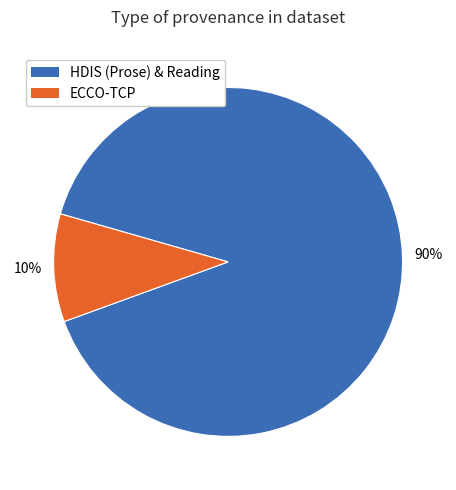

To the nearest percent, what is the difference between the largest and smallest slice percentages?

80%